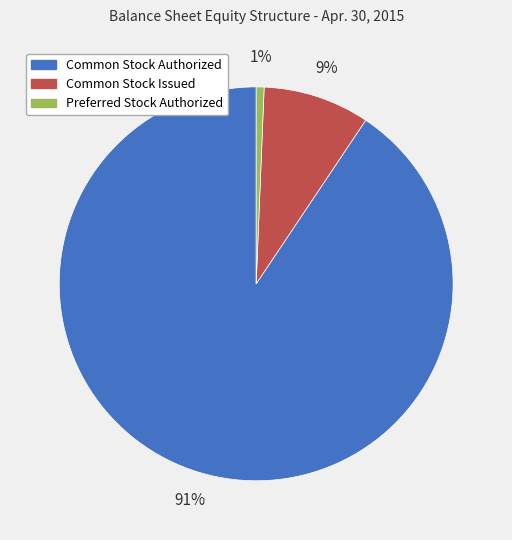

Rank the categories by value from highest to lowest.

Common Stock Authorized, Common Stock Issued, Preferred Stock Authorized